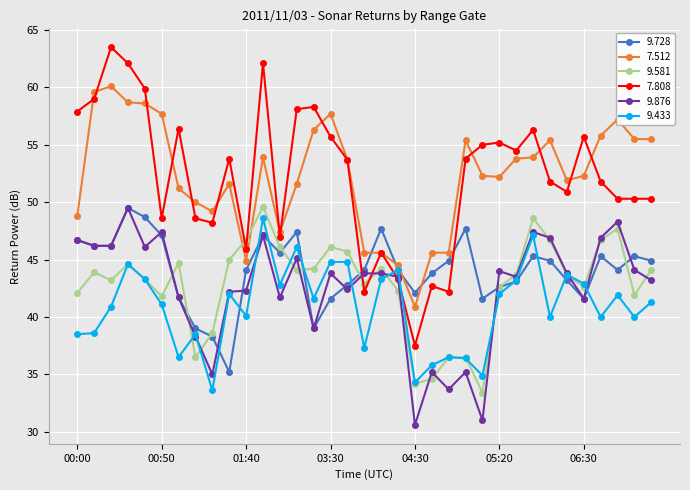

What is the greatest value displayed?

63.5